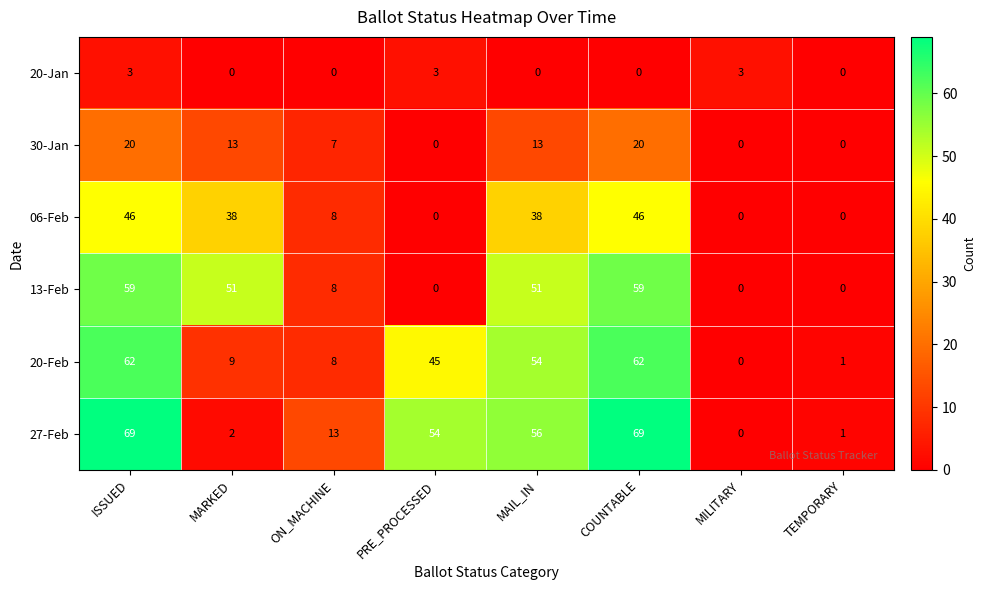

What is the difference between the maximum and minimum values in the 06-Feb series?

46